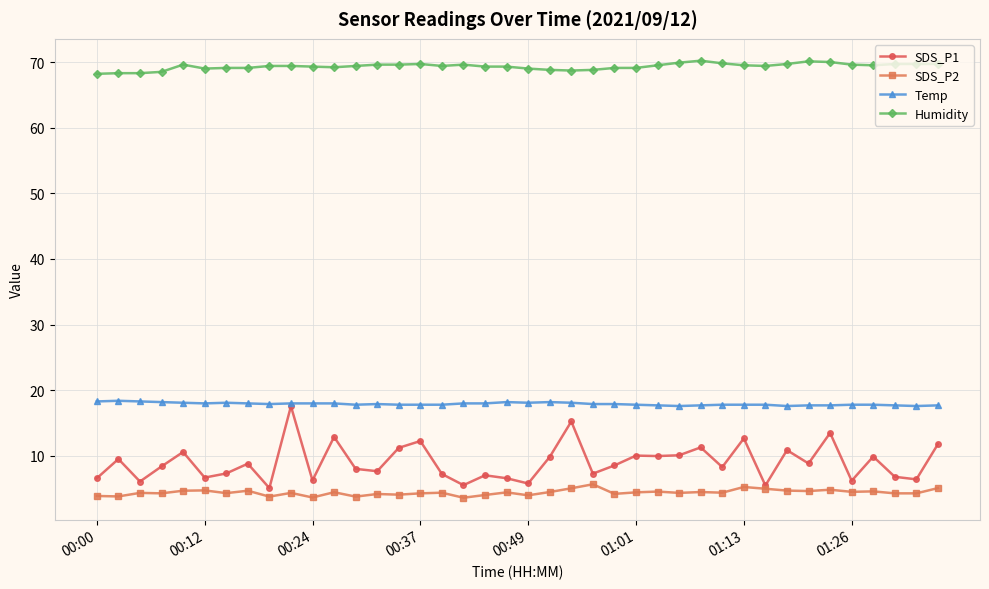

What is the smallest value displayed?

3.6